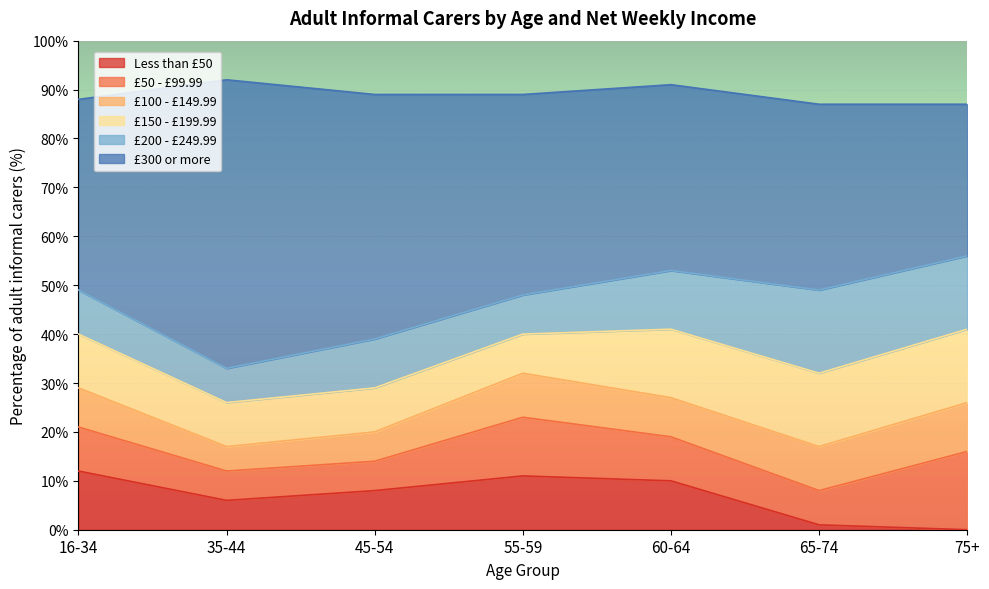

True or false: £100 - £149.99 and £50 - £99.99 intersect in this chart.

True